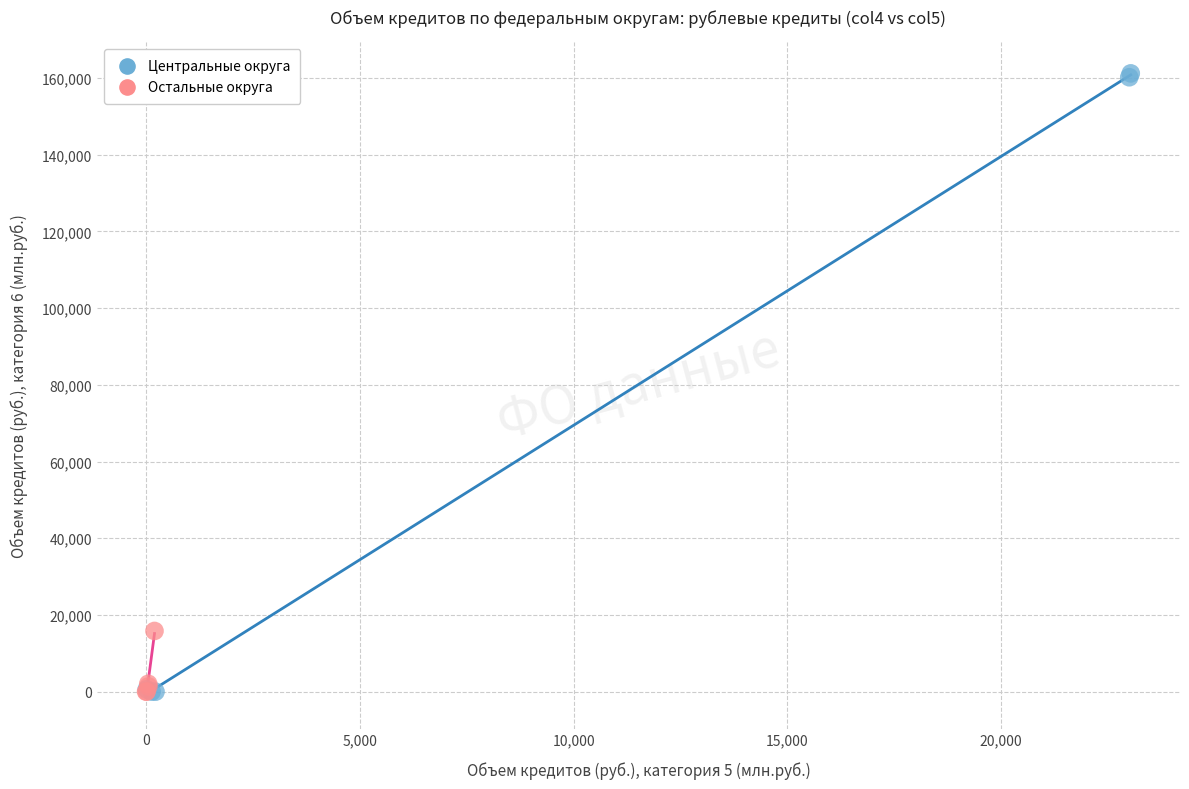

Which series has the largest Y range (max minus min)?

Центральные округа